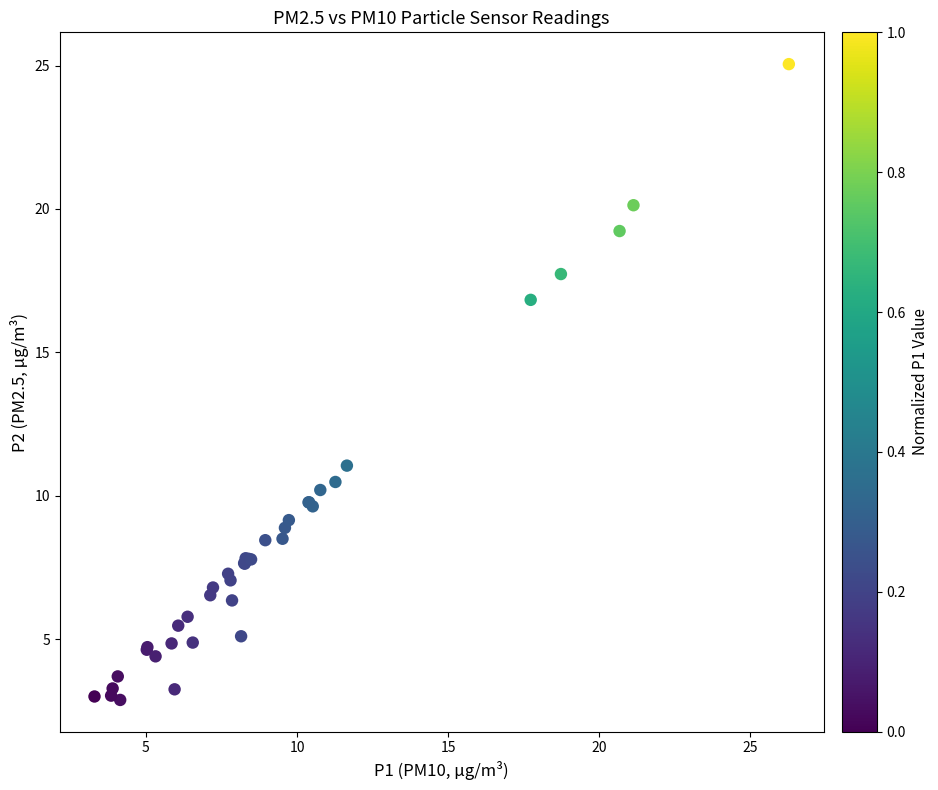

What Y value in the scatter plot is closest to 13?

11.1